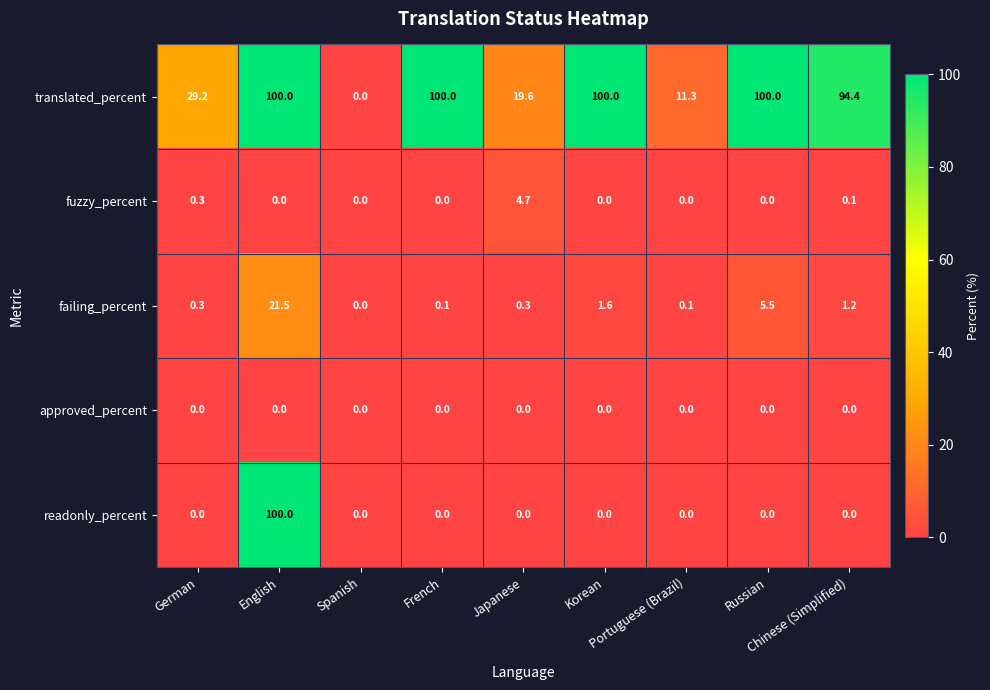

At how many categories does at least one series exceed 23?

6